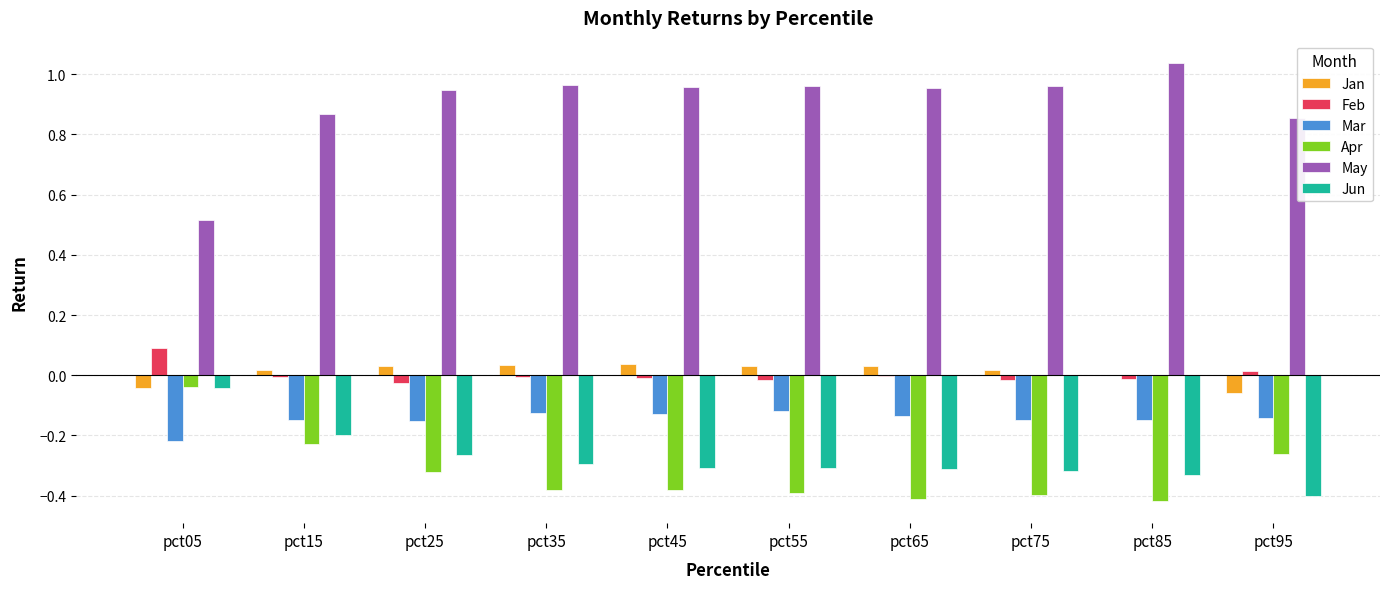

What is the spread (max minus min) of values at pct75?

1.4